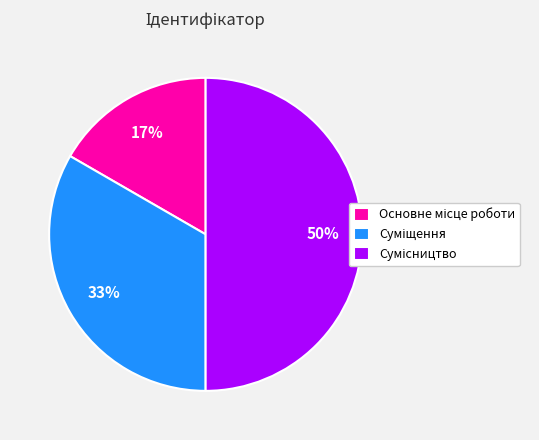

How many slices are in this pie chart?

3